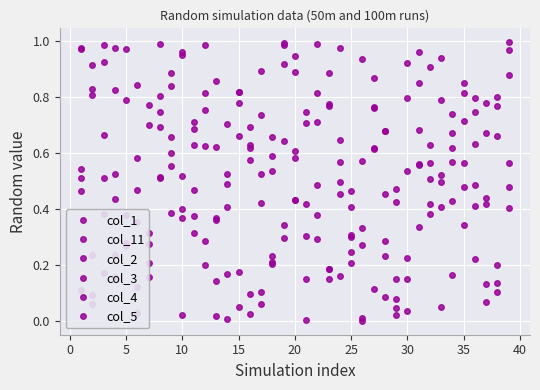

How many times do col_2 and col_3 cross each other?

21